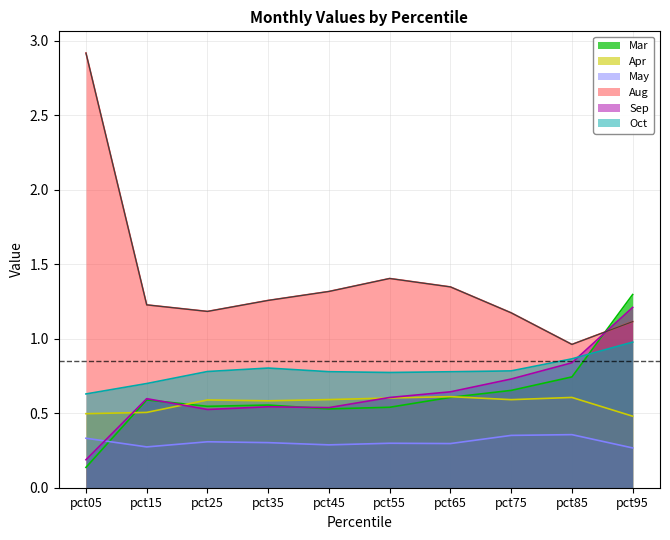

Which series ends up on top after the final intersection of Apr and Sep?

Sep